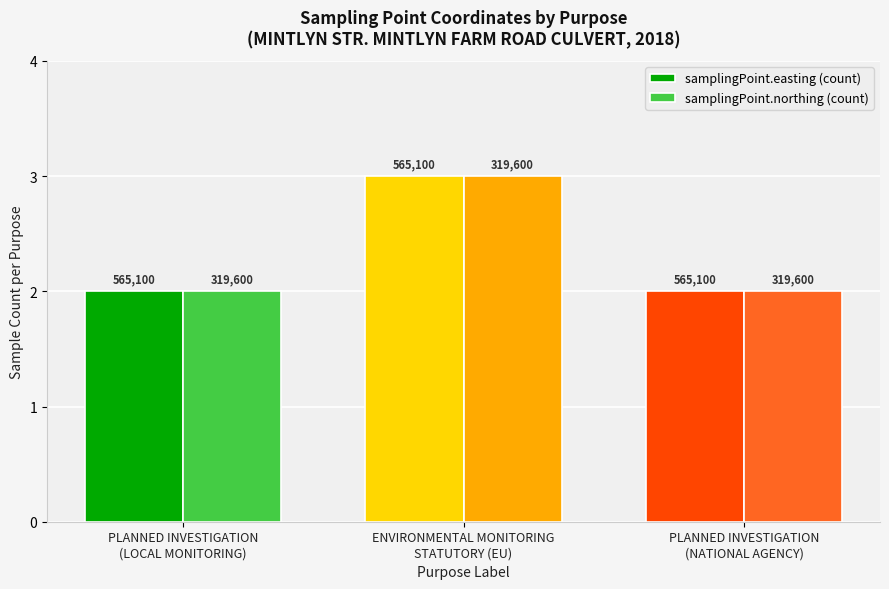

What is the label of the 1st bar from the right?

PLANNED INVESTIGATION
(NATIONAL AGENCY)